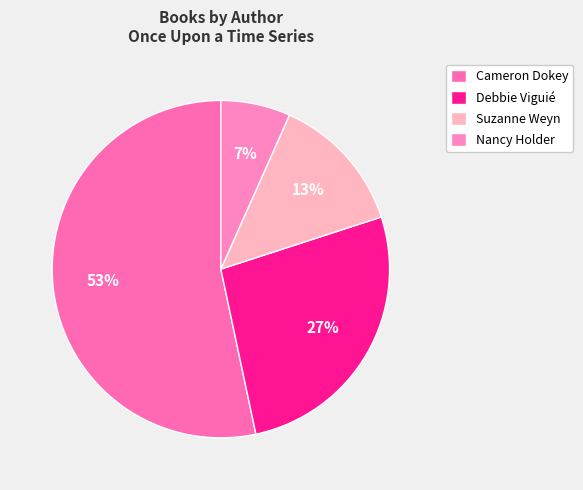

Combined, what portion of the pie is Suzanne Weyn and Nancy Holder?

20.0%